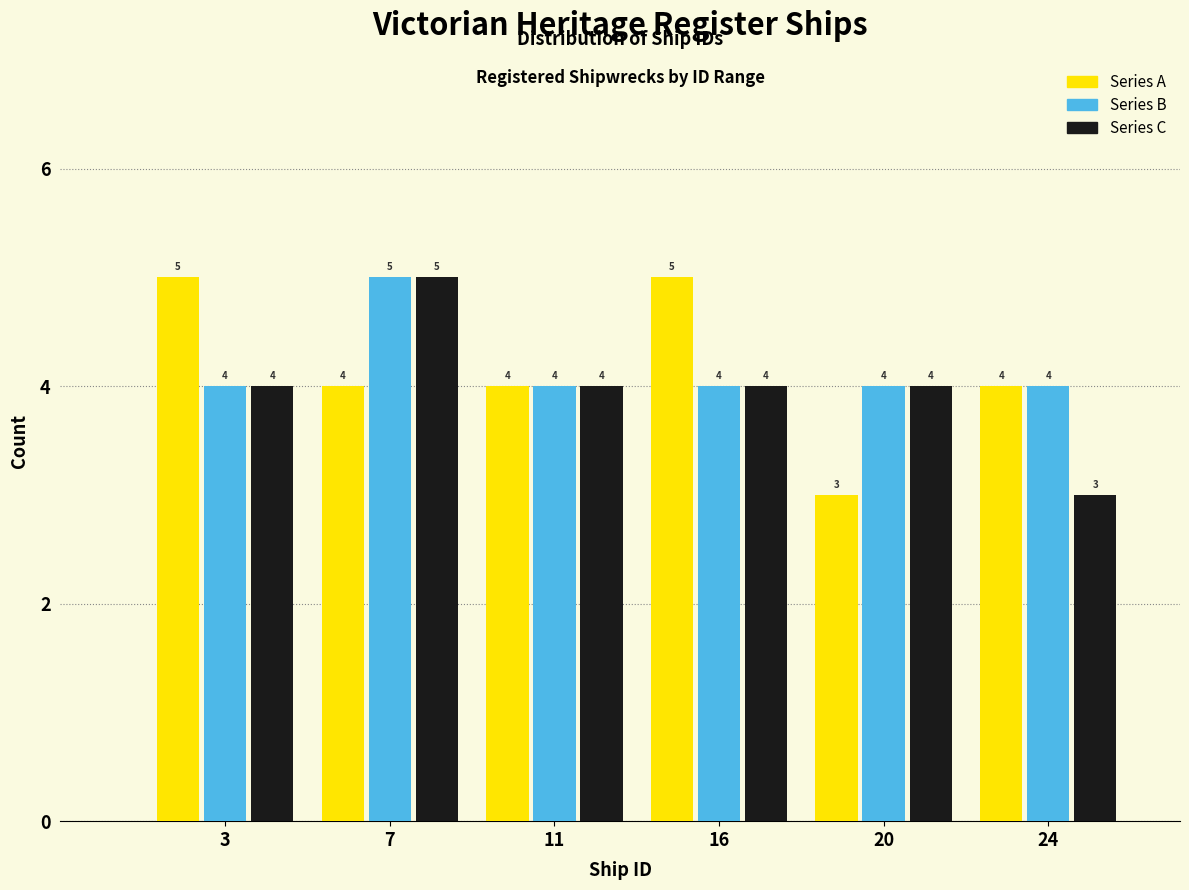

Reading left to right, what are all the values shown in this chart?

Series A: 5	4	4	5	3	4
Series B: 4	5	4	4	4	4
Series C: 4	5	4	4	4	3